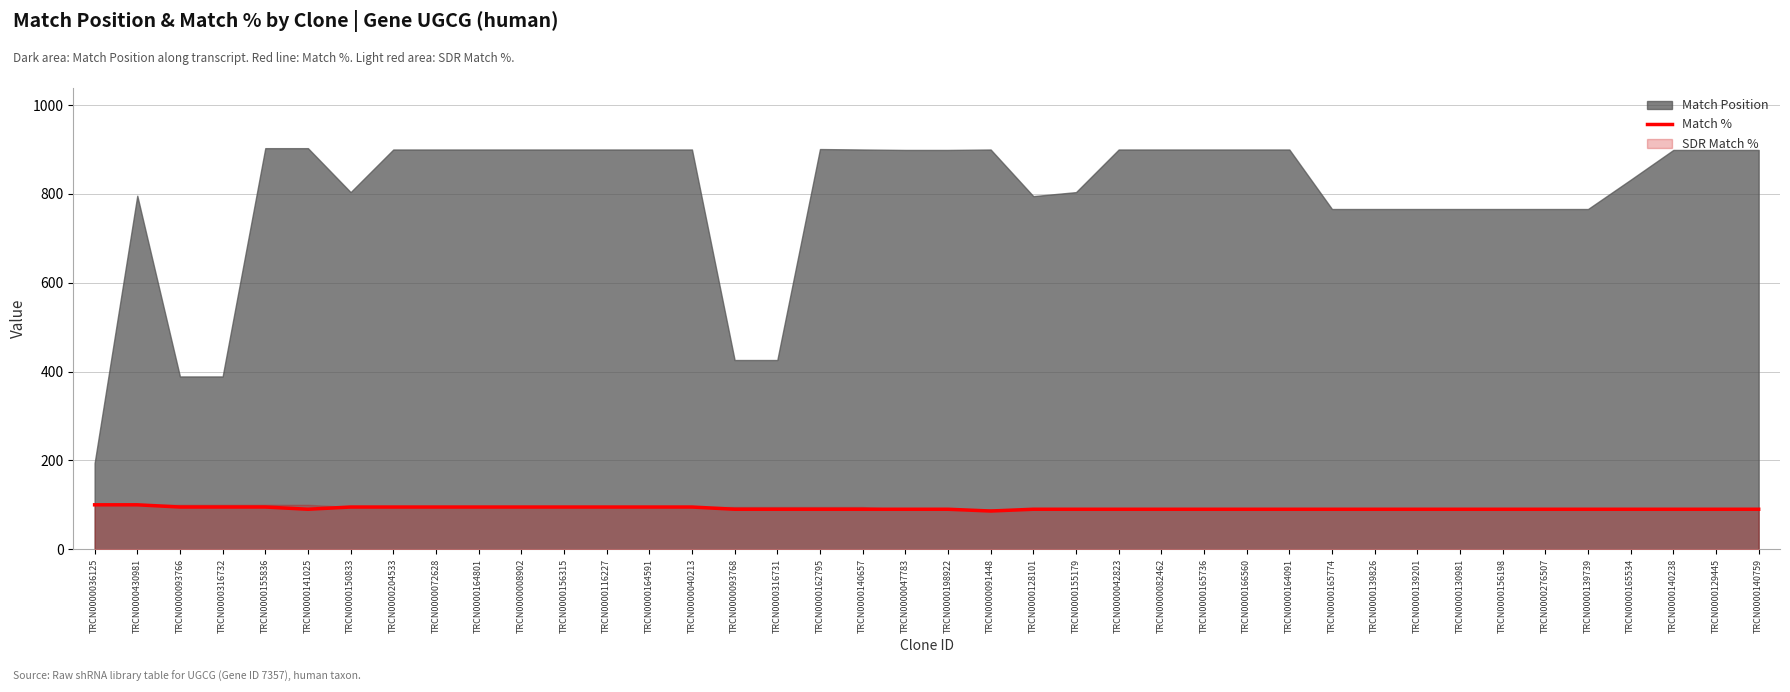

How many data points are less than 90?

1